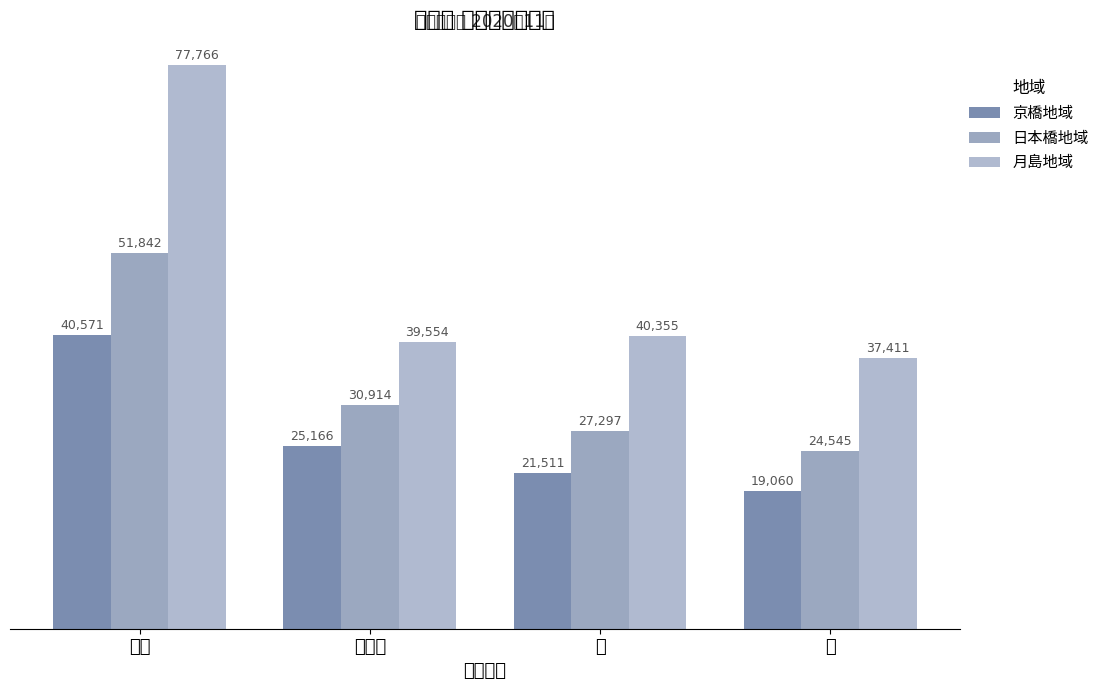

Which label corresponds to the largest value in the chart?

総数